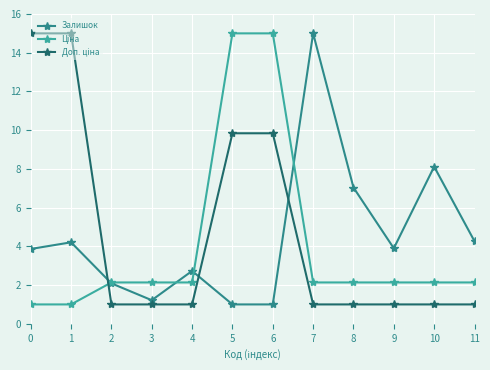

What is the value of the Залишок point at the 7th from the left?

1.0